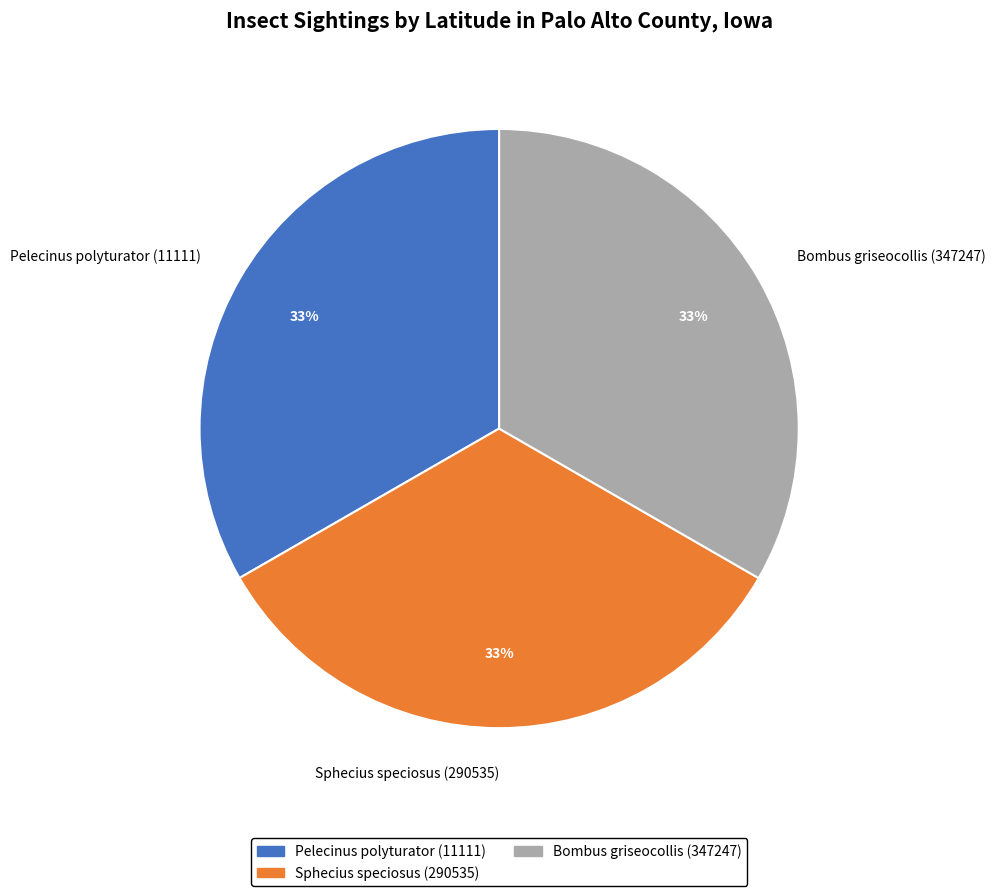

Is the sum of Sphecius speciosus (290535) and Bombus griseocollis (347247) greater than half?

Yes